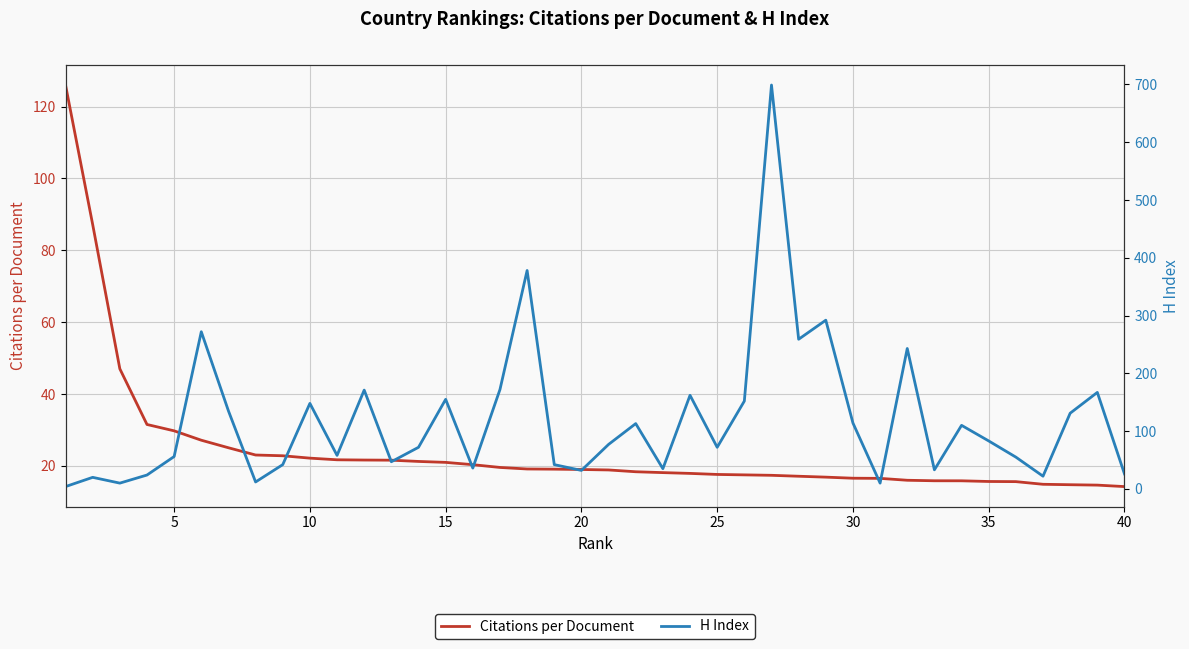

At how many categories does at least one series exceed 583?

1